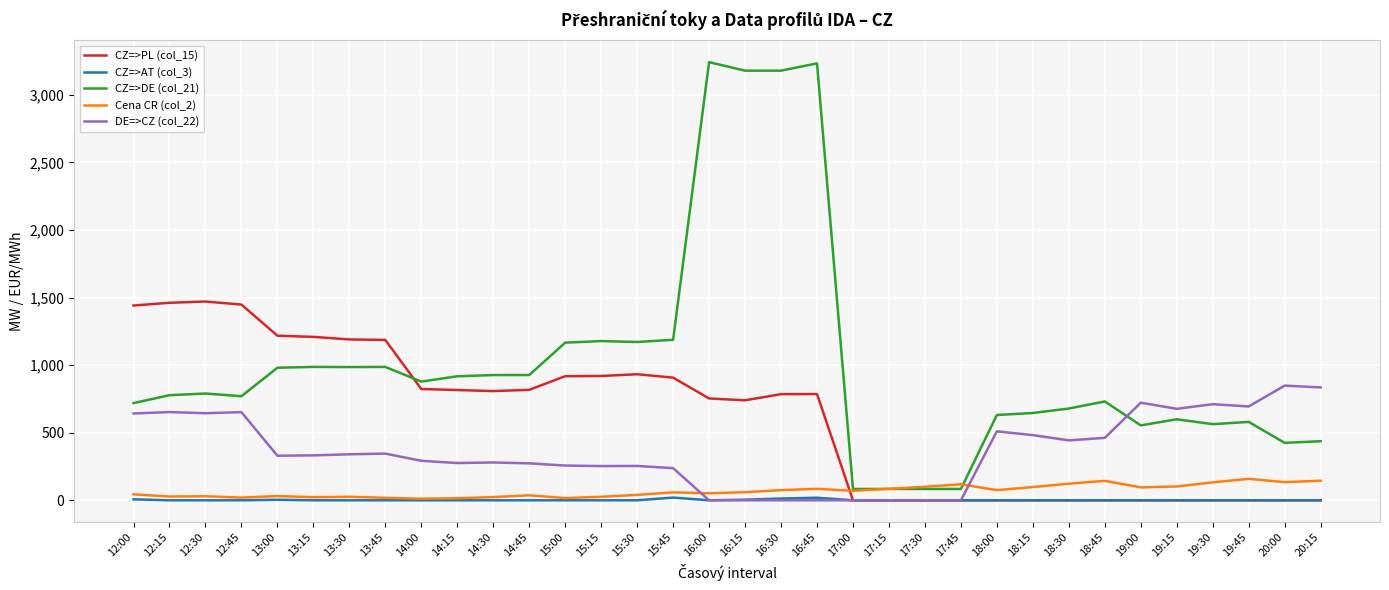

What are all the series names shown in the legend?

CZ=>PL (col_15), CZ=>AT (col_3), CZ=>DE (col_21), Cena CR (col_2), DE=>CZ (col_22)